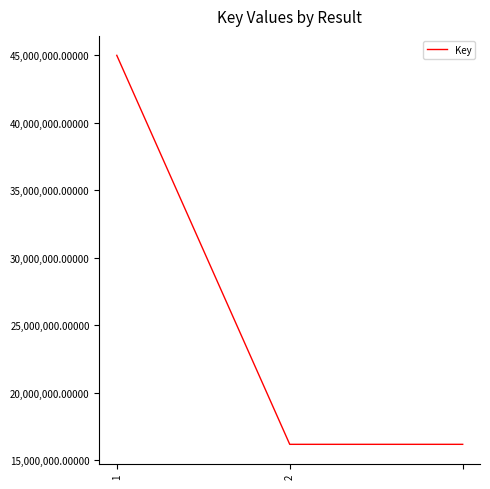

What is the difference between the maximum and minimum values?

28783496